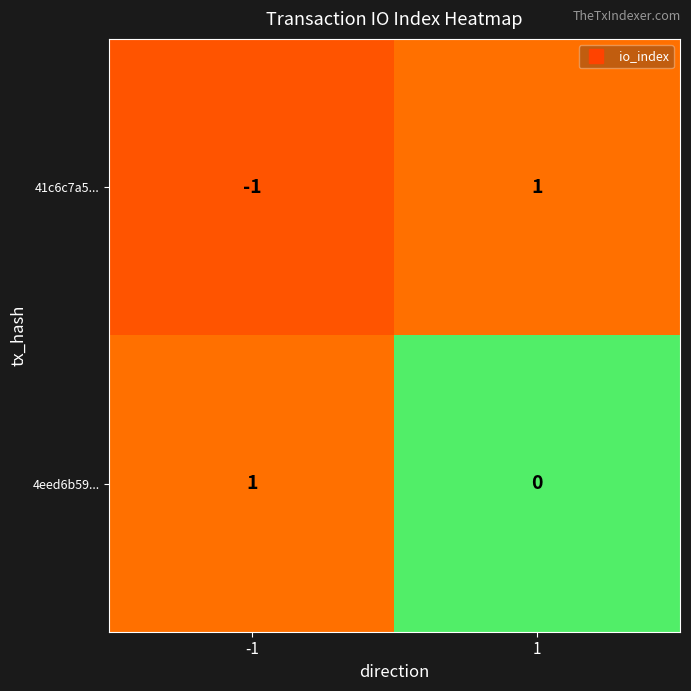

How many negative values does the 41c6c7a5... series have?

1